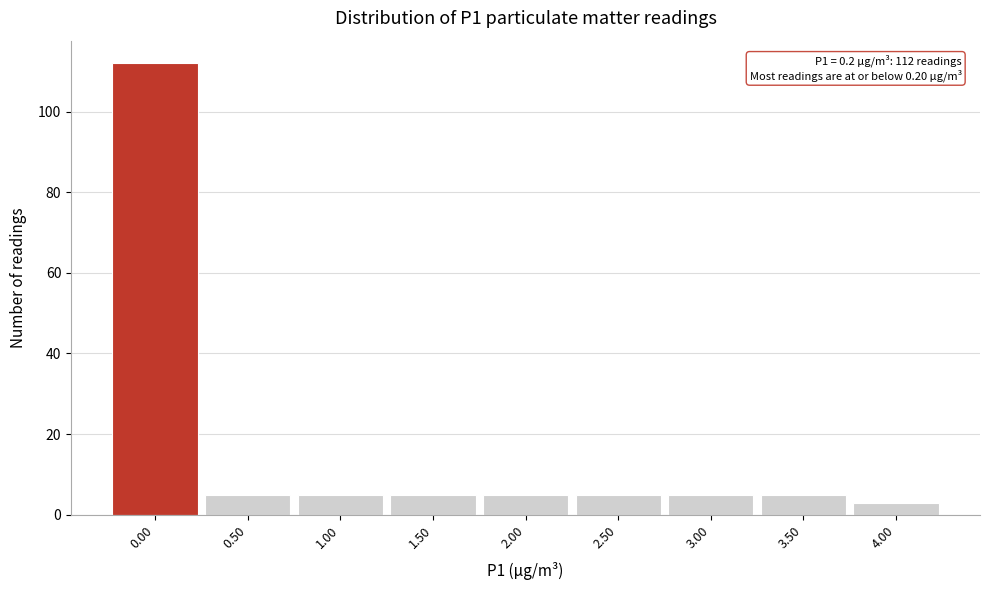

Reading left to right, transcribe all the data shown in this chart.

112	5	5	5	5	5	5	5	3